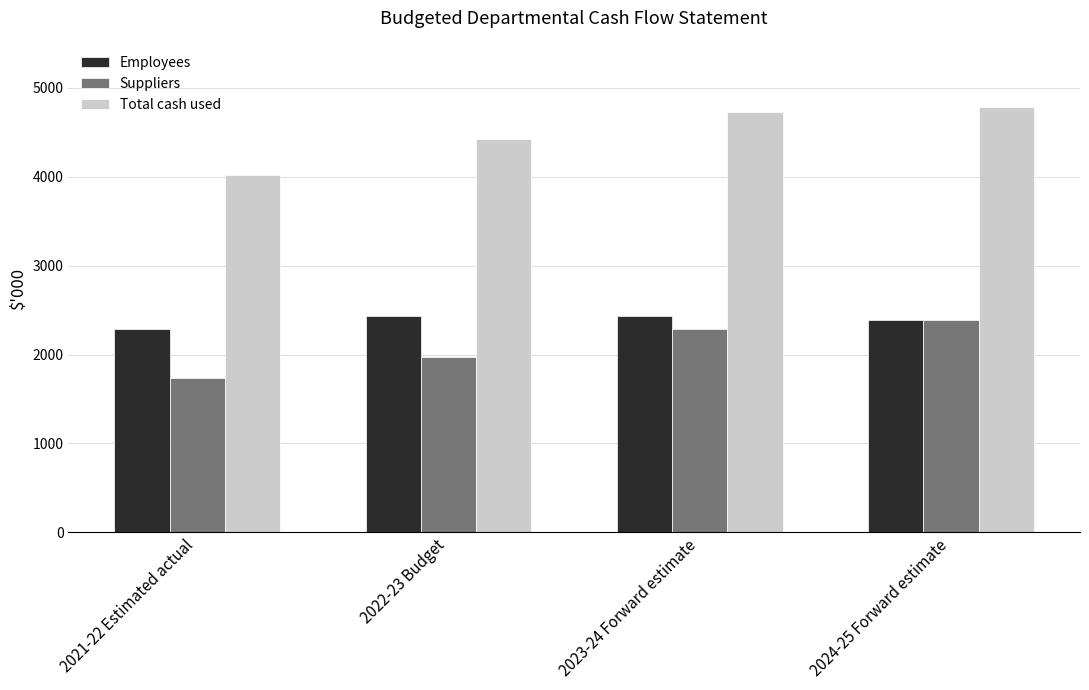

At which label does Total cash used reach its peak?

2024-25 Forward estimate